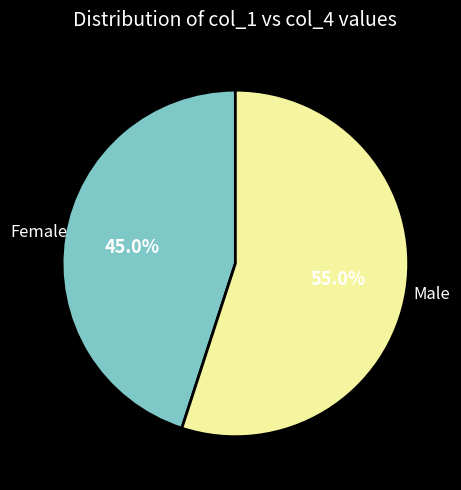

How many slices are in this pie chart?

2